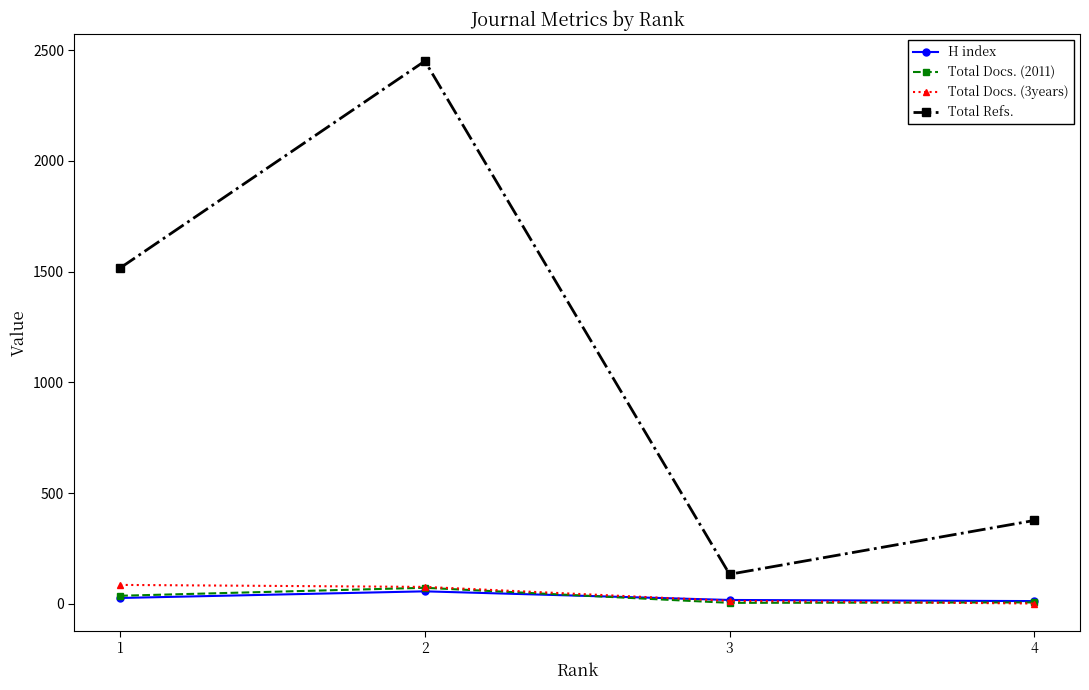

True or false: Total Docs. (2011) has a value of 37 at 1.

True